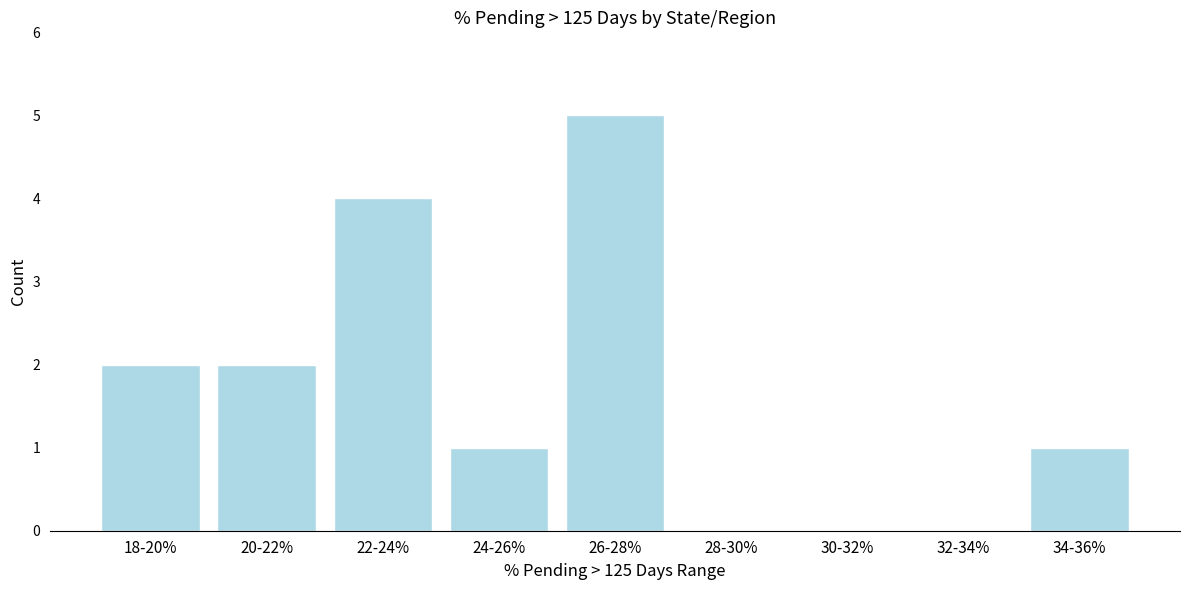

Reading left to right, list all the values displayed in this chart.

18-20%=2	20-22%=2	22-24%=4	24-26%=1	26-28%=5	28-30%=0	30-32%=0	32-34%=0	34-36%=1